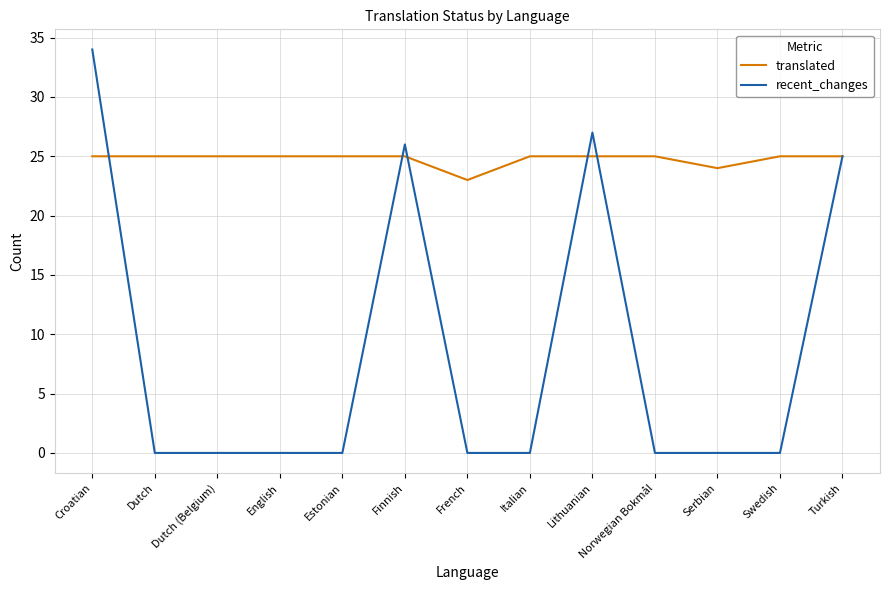

What position from the right is Finnish?

8